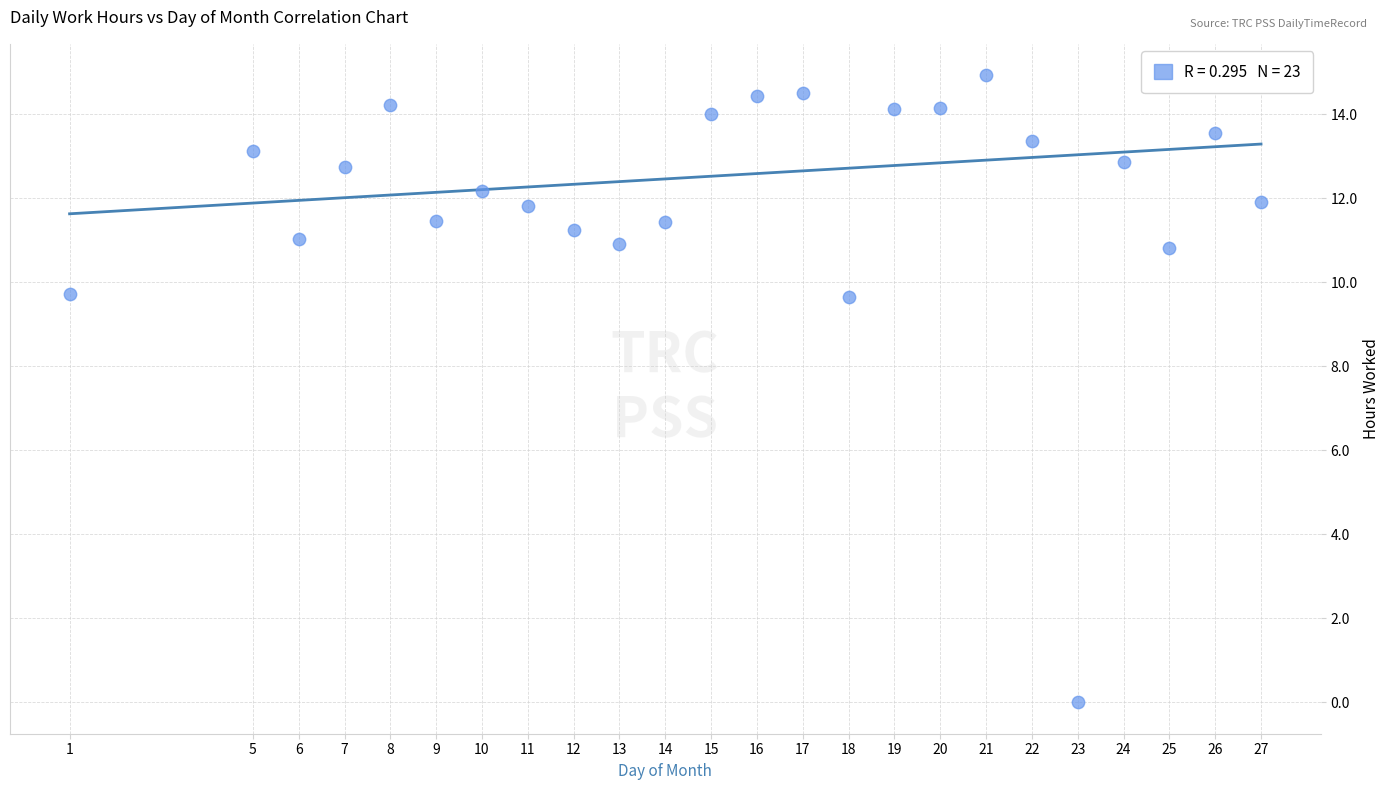

What is the range of X values (max minus min)?

26.0